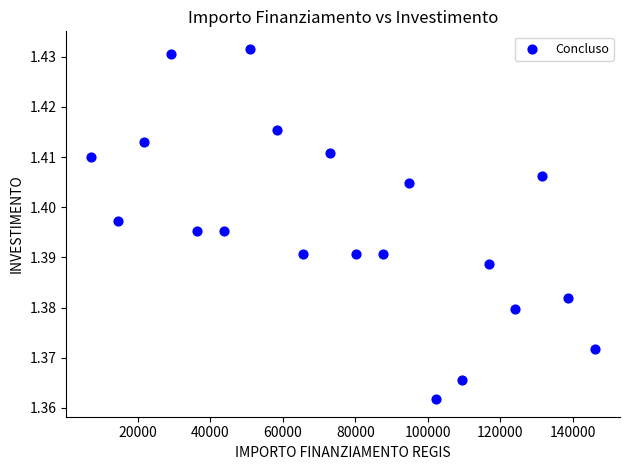

What is the range of X values (max minus min)?

138719.0